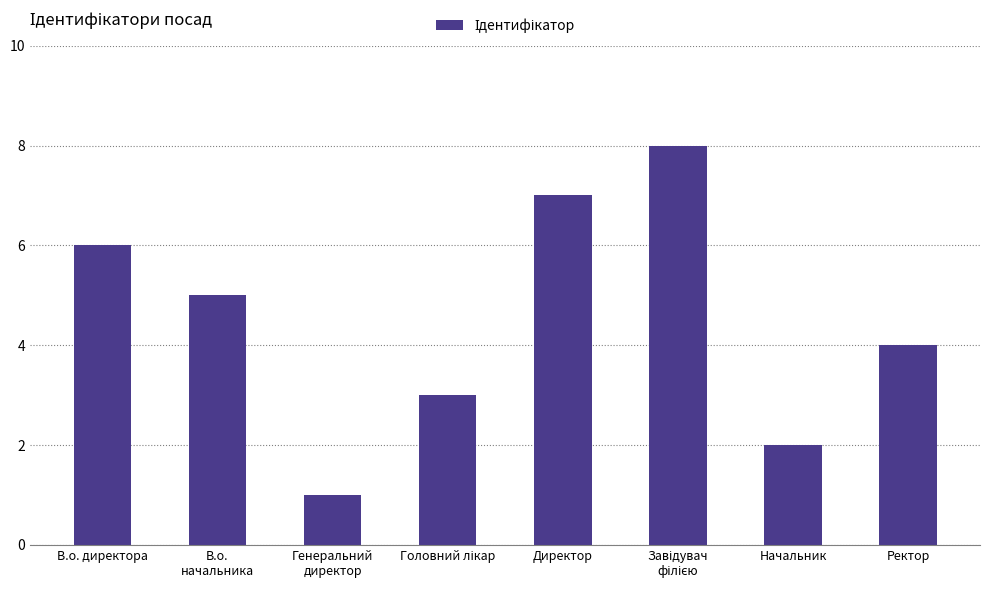

The value at В.о. директора is 6. True or false?

True